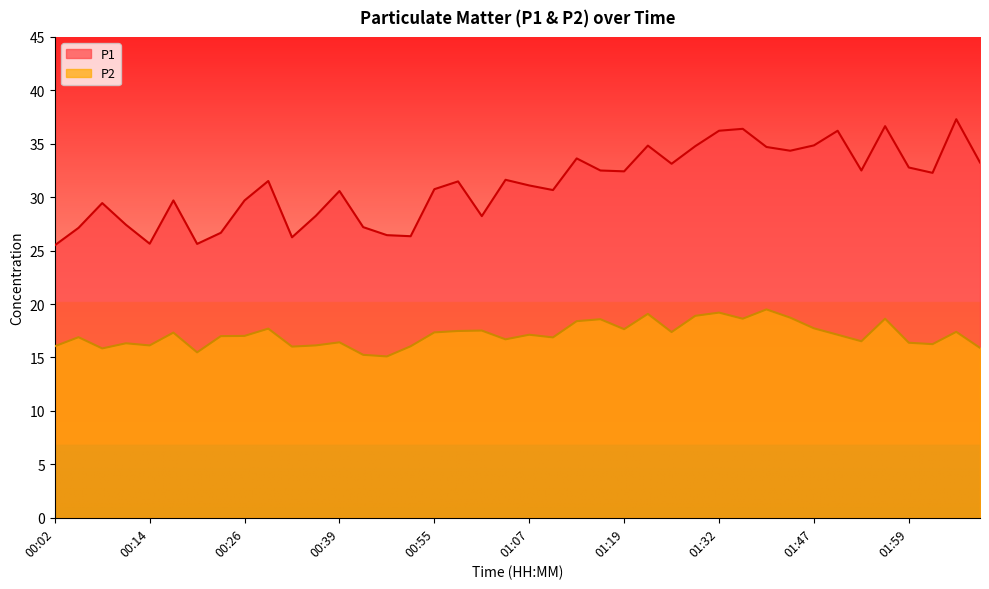

Reading right to left, list all the values displayed in this chart.

P1: 02:09=33.2	02:06=37.3	02:03=32.3	01:59=32.8	01:56=36.6	01:53=32.5	01:50=36.2	01:47=34.9	01:41=34.4	01:38=34.7	01:35=36.4	01:32=36.2	01:28=34.8	01:25=33.1	01:22=34.8	01:19=32.4	01:16=32.5	01:13=33.6	01:10=30.7	01:07=31.1	01:04=31.6	01:01=28.2	00:58=31.5	00:55=30.8	00:48=26.4	00:45=26.4	00:42=27.2	00:39=30.6	00:36=28.2	00:33=26.2	00:29=31.5	00:26=29.7	00:23=26.7	00:20=25.6	00:17=29.7	00:14=25.6	00:11=27.4	00:08=29.4	00:05=27.1	00:02=25.5
P2: 02:09=15.9	02:06=17.4	02:03=16.2	01:59=16.4	01:56=18.6	01:53=16.5	01:50=17.1	01:47=17.7	01:41=18.7	01:38=19.5	01:35=18.6	01:32=19.2	01:28=18.9	01:25=17.4	01:22=19.1	01:19=17.6	01:16=18.6	01:13=18.4	01:10=16.9	01:07=17.1	01:04=16.7	01:01=17.5	00:58=17.5	00:55=17.4	00:48=16.1	00:45=15.1	00:42=15.2	00:39=16.4	00:36=16.1	00:33=16.0	00:29=17.7	00:26=17.0	00:23=17.0	00:20=15.5	00:17=17.3	00:14=16.1	00:11=16.3	00:08=15.8	00:05=16.9	00:02=16.1